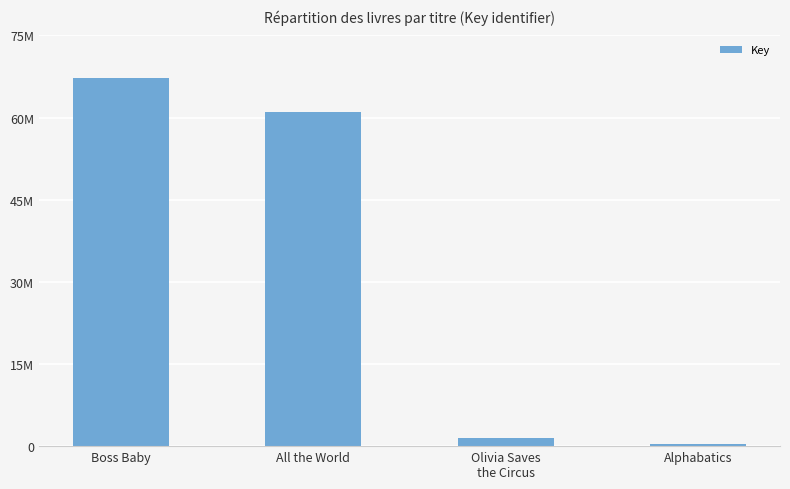

Reading left to right, extract all data points from this chart.

Boss Baby=67183683	All the World=60997817	Olivia Saves
the Circus=1498628	Alphabatics=316283